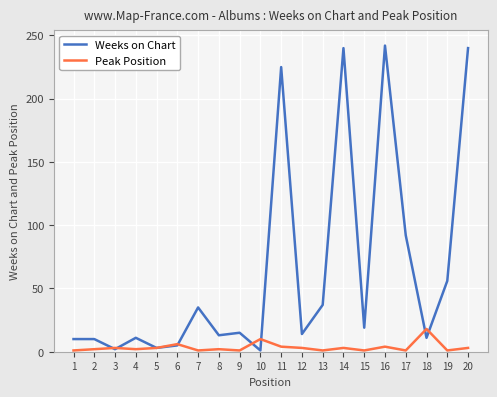

List the series in order of their overall mean, highest first.

Weeks on Chart, Peak Position